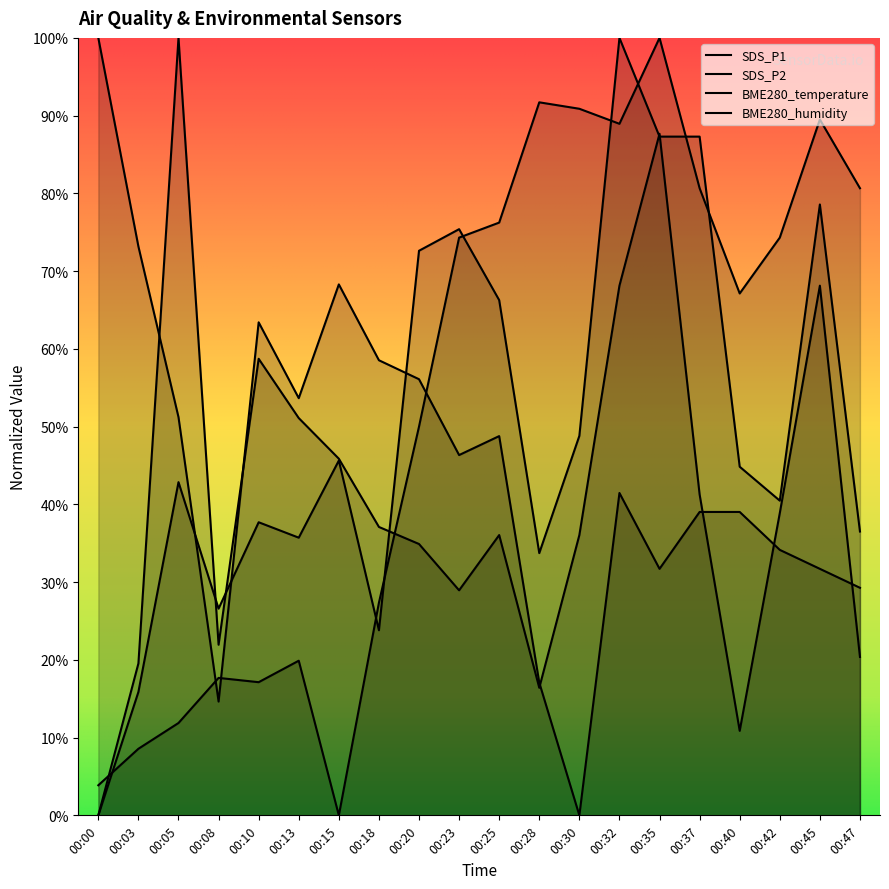

Where is BME280_humidity nearest to the value 50?

00:20